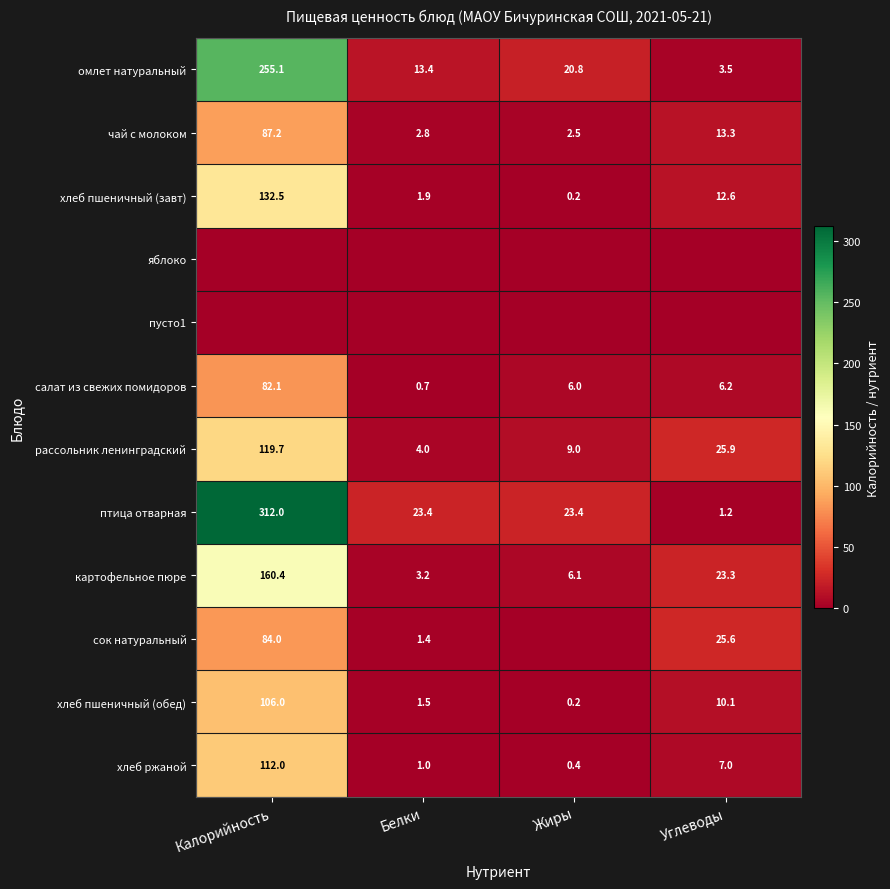

Where is хлеб пшеничный (завт) nearest to the value 66?

Углеводы